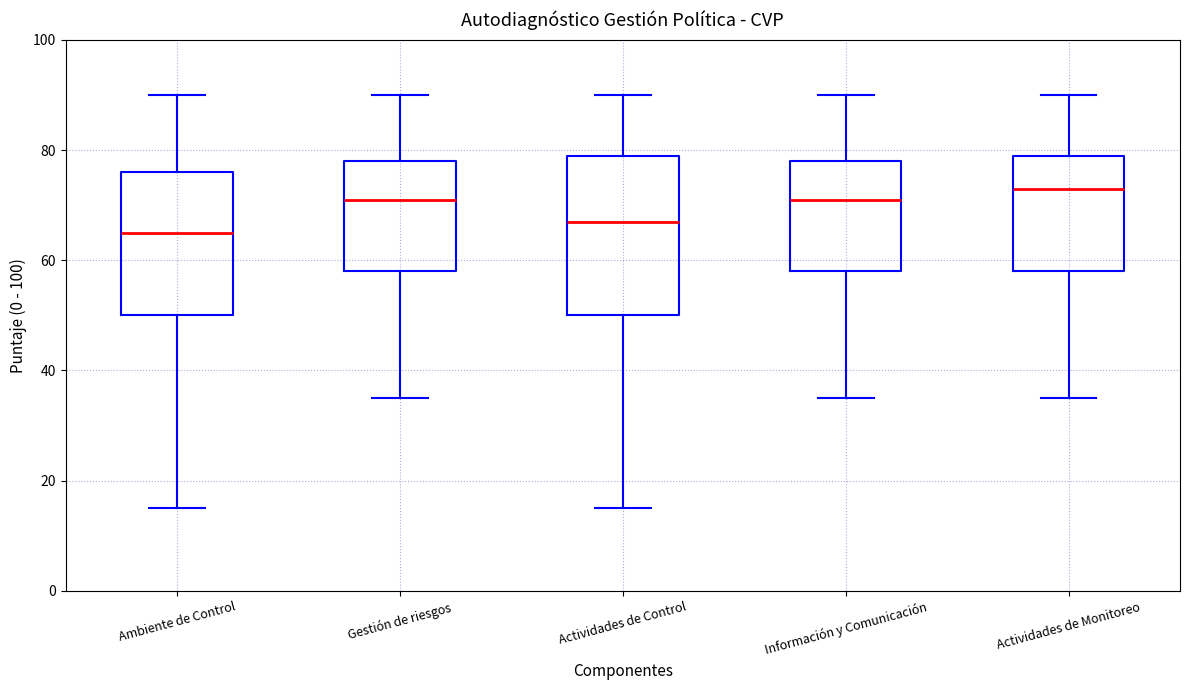

Which box has the lowest median line?

Ambiente de Control